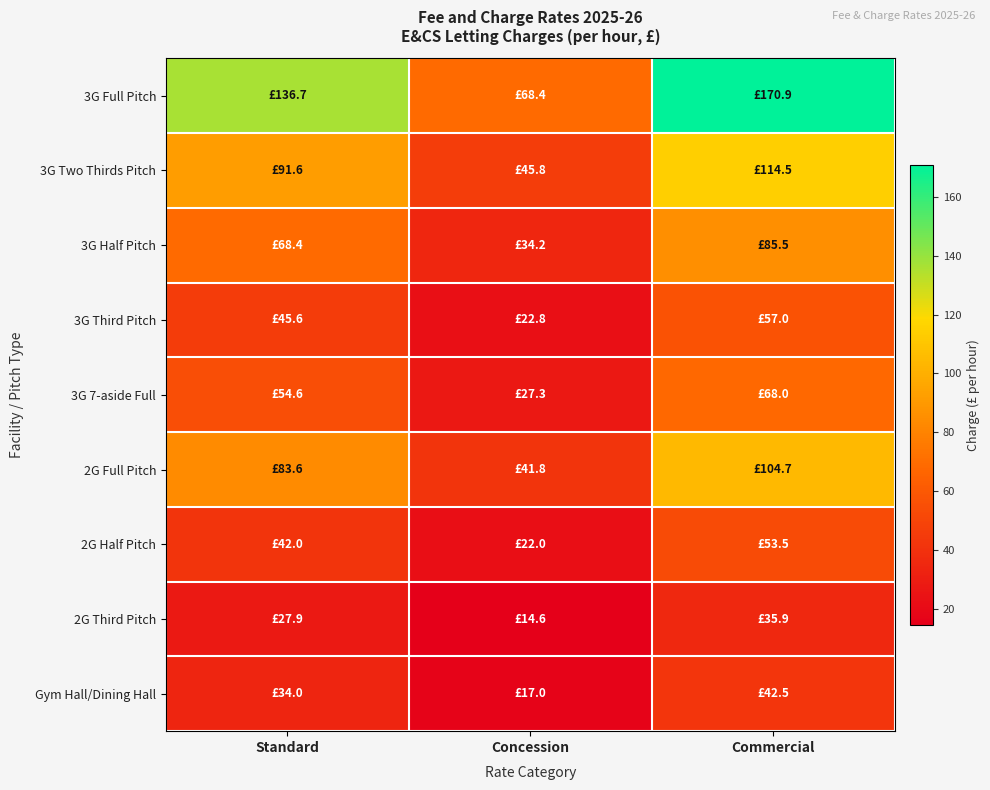

Which series has the largest total across all categories?

3G Full Pitch